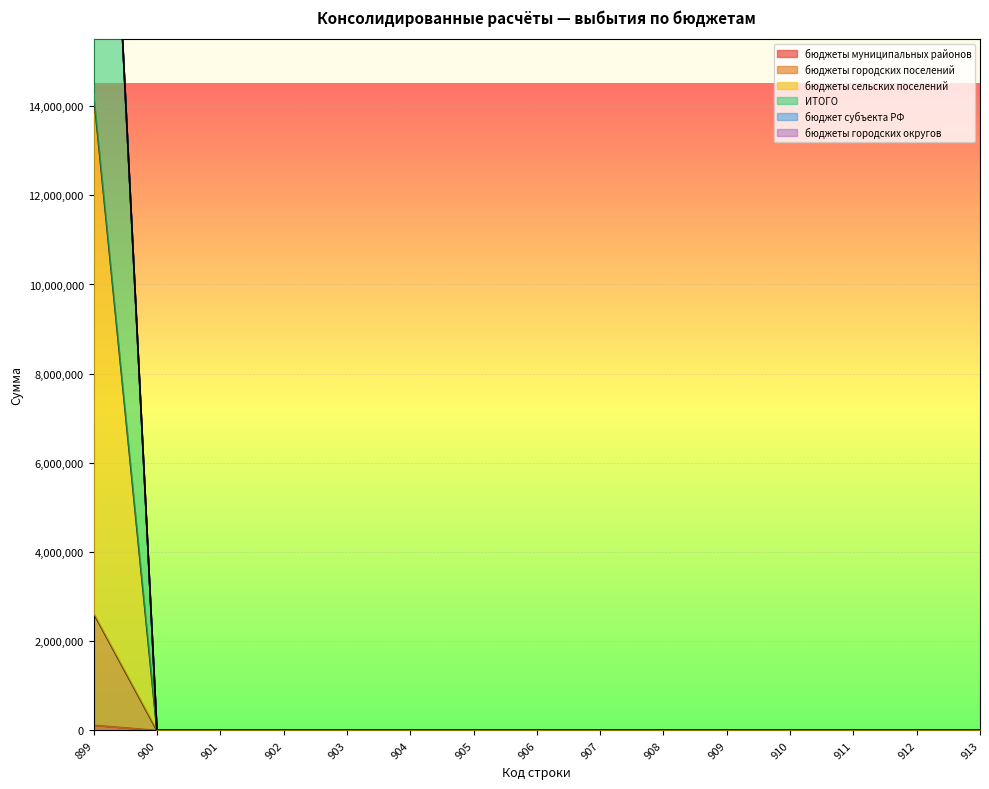

The value of бюджеты муниципальных районов at 911 is 0. True or false?

True